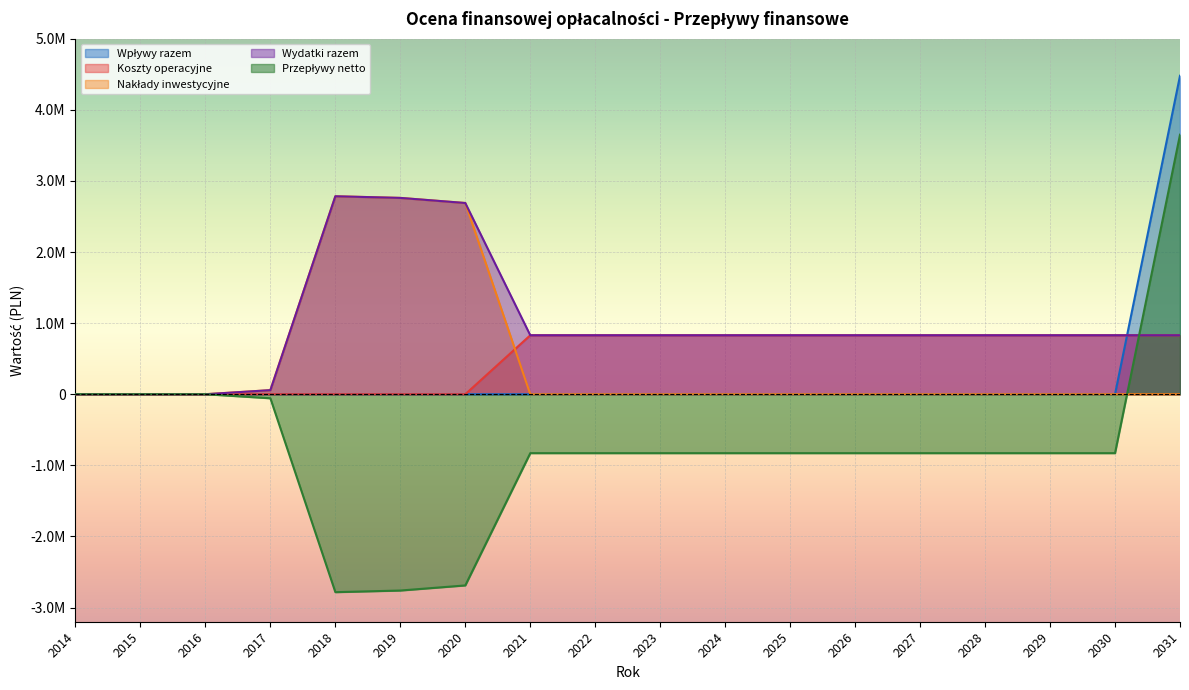

Which series changed the most between 2023 and 2029?

Wpływy razem